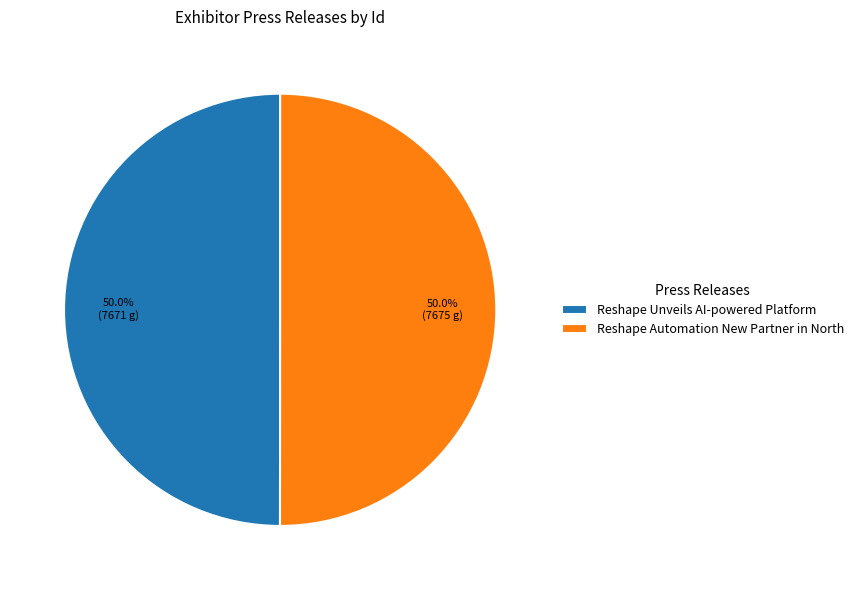

Count the number of slices in the pie.

2